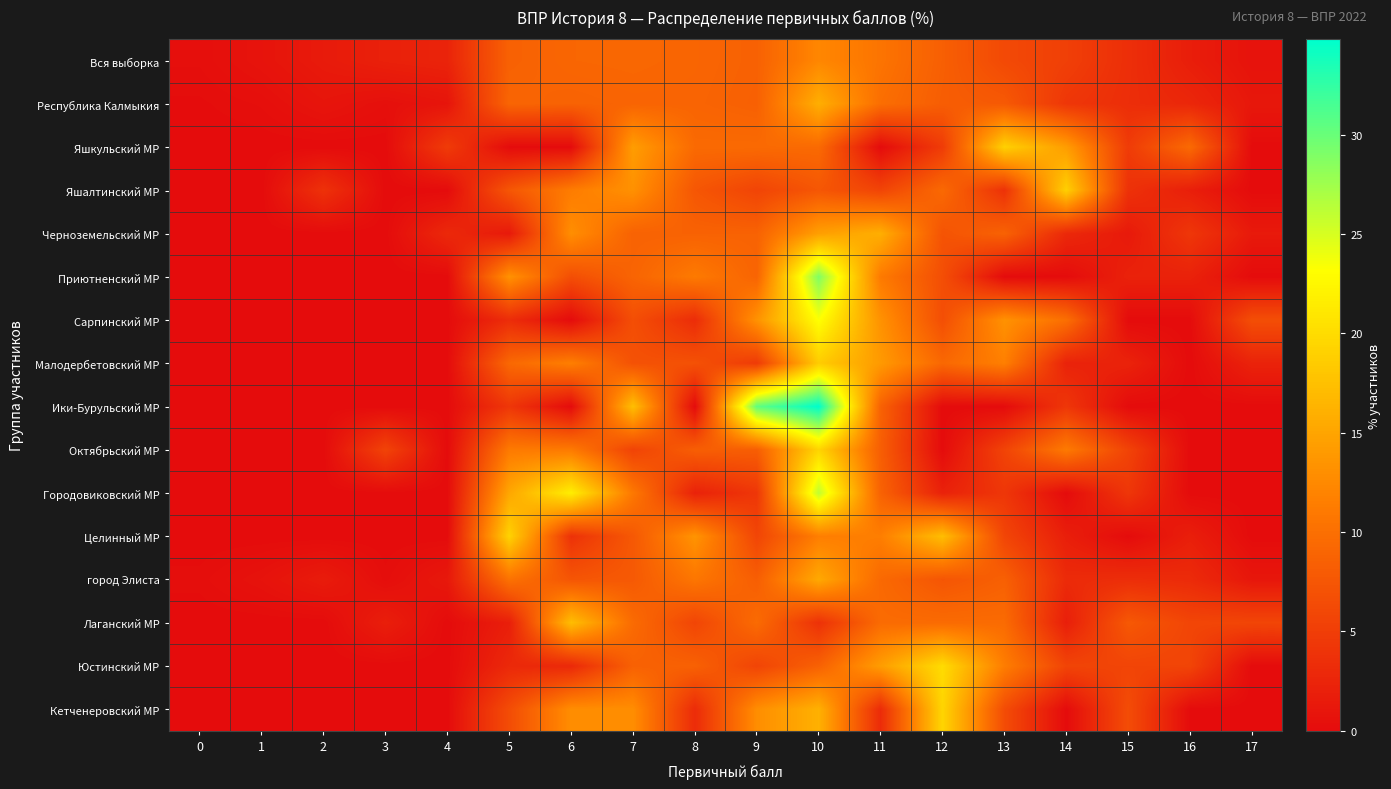

Reading right to left, extract all data points from this chart.

Вся выборка: 17=0.7	16=1.8	15=3.5	14=5.2	13=6.2	12=8.4	11=10.5	10=12.3	9=8.6	8=9.0	7=9.2	6=9.1	5=8.6	4=2.4	3=2.1	2=1.5	1=0.8	0=0.3
Республика Калмыкия: 17=1.2	16=2.7	15=3.4	14=4.3	13=7.8	12=8.2	11=9.9	10=15.9	9=8.5	8=8.9	7=8.9	6=8.7	5=9.0	4=0.9	3=0.4	2=0.9	1=0.3	0=0.1
Яшкульский МР: 17=0.0	16=9.5	15=4.8	14=14.3	13=19.0	12=4.8	11=0.0	10=9.5	9=9.5	8=9.5	7=14.3	6=0.0	5=0.0	4=4.8	3=0.0	2=0.0	1=0.0	0=0.0
Яшалтинский МР: 17=0.0	16=1.9	15=3.8	14=18.9	13=3.8	12=9.4	11=5.7	10=7.5	9=5.7	8=7.5	7=13.2	6=11.3	5=7.5	4=0.0	3=0.0	2=3.8	1=0.0	0=0.0
Черноземельский МР: 17=1.4	16=4.3	15=1.4	14=2.9	13=8.7	12=7.2	11=15.9	10=14.5	9=8.7	8=8.7	7=8.7	6=13.0	5=1.4	4=2.9	3=0.0	2=0.0	1=0.0	0=0.0
Приютненский МР: 17=0.0	16=2.2	15=2.2	14=0.0	13=0.0	12=6.7	11=11.1	10=28.9	9=8.9	8=11.1	7=8.9	6=6.7	5=13.3	4=0.0	3=0.0	2=0.0	1=0.0	0=0.0
Сарпинский МР: 17=6.7	16=0.0	15=0.0	14=10.0	13=13.3	12=6.7	11=13.3	10=23.3	9=13.3	8=3.3	7=6.7	6=0.0	5=3.3	4=0.0	3=0.0	2=0.0	1=0.0	0=0.0
Малодербетовский МР: 17=2.3	16=0.0	15=2.3	14=2.3	13=11.6	12=9.3	11=14.0	10=18.6	9=4.7	8=7.0	7=7.0	6=11.6	5=9.3	4=0.0	3=0.0	2=0.0	1=0.0	0=0.0
Ики-Бурульский МР: 17=0.0	16=0.0	15=0.0	14=4.3	13=0.0	12=0.0	11=8.7	10=34.8	9=30.4	8=0.0	7=17.4	6=0.0	5=4.3	4=0.0	3=0.0	2=0.0	1=0.0	0=0.0
Октябрьский МР: 17=0.0	16=0.0	15=5.6	14=11.1	13=5.6	12=0.0	11=8.3	10=19.4	9=8.3	8=8.3	7=5.6	6=11.1	5=11.1	4=0.0	3=5.6	2=0.0	1=0.0	0=0.0
Городовиковский МР: 17=0.0	16=0.0	15=4.3	14=0.0	13=4.3	12=2.2	11=8.7	10=26.1	9=4.3	8=2.2	7=10.9	6=21.7	5=15.2	4=0.0	3=0.0	2=0.0	1=0.0	0=0.0
Целинный МР: 17=0.0	16=1.9	15=0.0	14=1.9	13=5.8	12=17.3	11=11.5	10=11.5	9=5.8	8=13.5	7=7.7	6=3.8	5=19.2	4=0.0	3=0.0	2=0.0	1=0.0	0=0.0
город Элиста: 17=1.1	16=3.1	15=3.4	14=3.1	13=8.5	12=7.4	11=9.4	10=15.4	9=8.3	8=10.7	7=7.8	6=7.4	5=10.3	4=1.3	3=0.2	2=1.6	1=0.7	0=0.2
Лаганский МР: 17=5.8	16=5.8	15=7.7	14=1.9	13=9.6	12=9.6	11=9.6	10=3.8	9=9.6	8=5.8	7=9.6	6=17.3	5=1.9	4=0.0	3=1.9	2=0.0	1=0.0	0=0.0
Юстинский МР: 17=0.0	16=5.7	15=5.7	14=5.7	13=11.4	12=20.0	11=14.3	10=8.6	9=5.7	8=8.6	7=8.6	6=2.9	5=2.9	4=0.0	3=0.0	2=0.0	1=0.0	0=0.0
Кетченеровский МР: 17=0.0	16=0.0	15=6.5	14=0.0	13=6.5	12=19.4	11=3.2	10=16.1	9=12.9	8=3.2	7=12.9	6=12.9	5=6.5	4=0.0	3=0.0	2=0.0	1=0.0	0=0.0